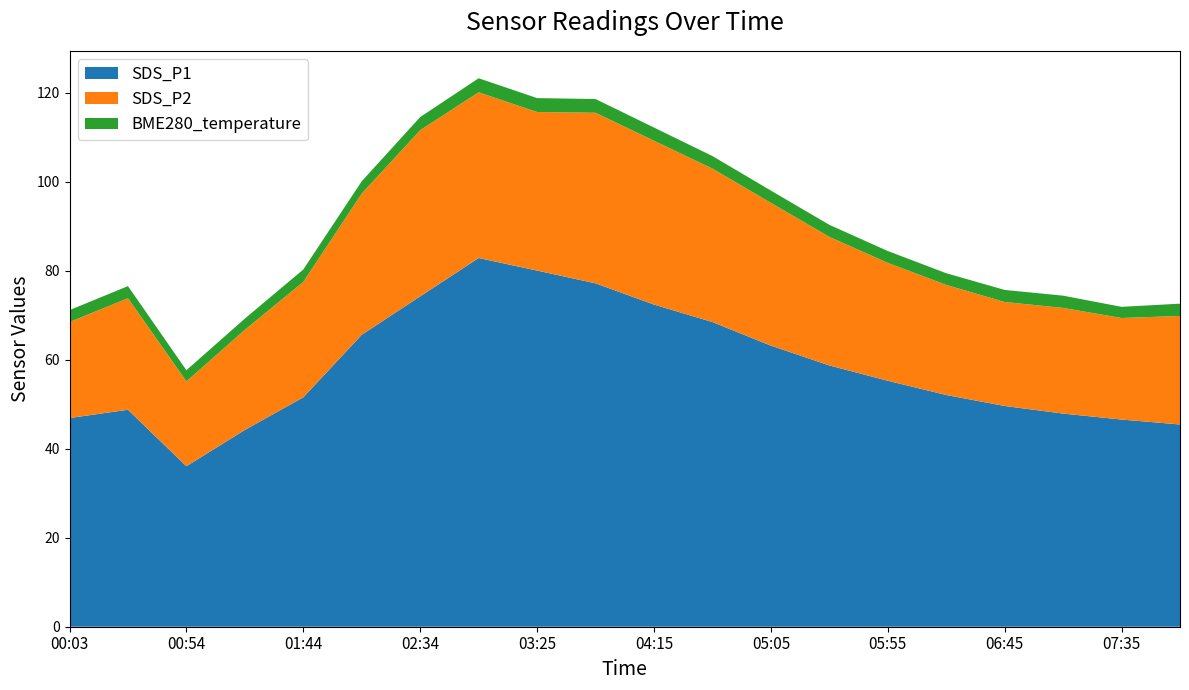

Reading left to right, list all the values displayed in this chart.

SDS_P1: 46.9	48.8	36.1	44.2	51.6	65.7	74.3	82.9	80.1	77.2	72.4	68.5	63.2	58.8	55.3	52.1	49.6	47.9	46.6	45.5
SDS_P2: 21.6	25.1	19.1	22.5	25.9	31.7	37.4	37.2	35.6	38.4	36.8	34.5	32.1	28.9	26.5	24.8	23.4	23.8	22.8	24.4
BME280_temperature: 2.7	2.7	2.5	2.5	2.8	2.8	3.0	3.2	3.1	3.1	3.0	2.8	2.8	2.7	2.7	2.6	2.7	2.8	2.5	2.8